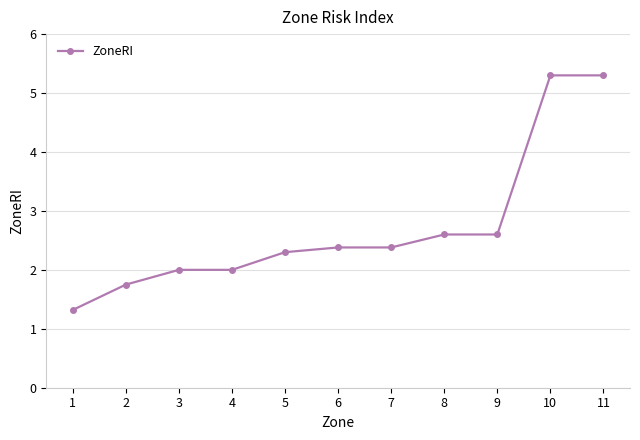

What is the ratio of the value at 1 to the value at 4?

0.7